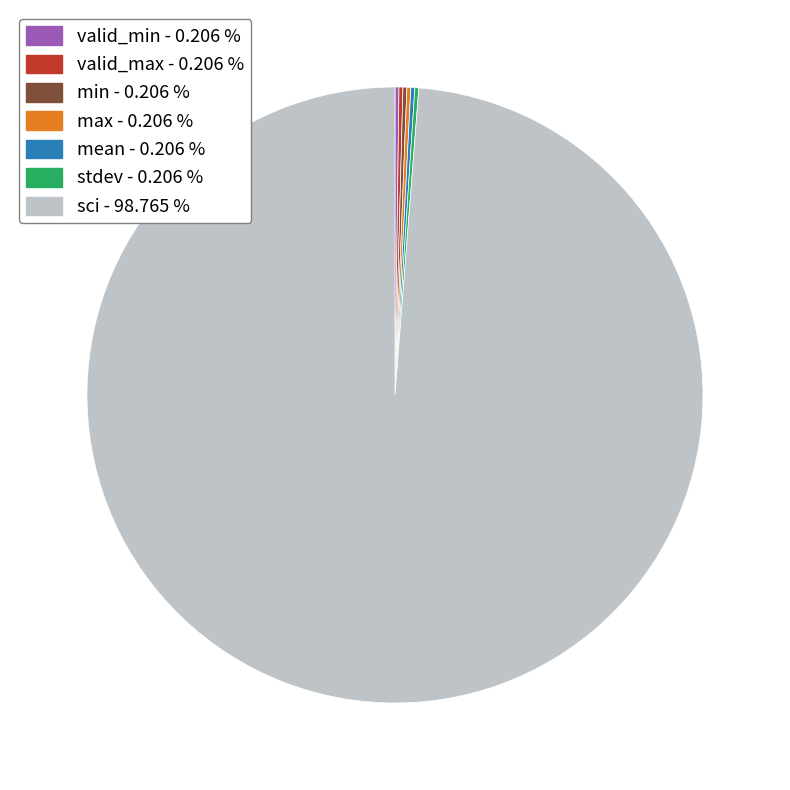

Which category has the biggest portion of the pie?

sci